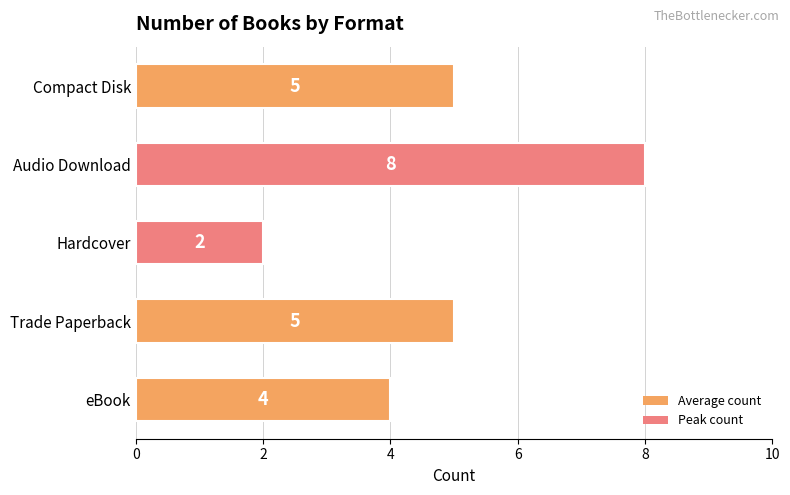

The value at Hardcover is 3. True or false?

False